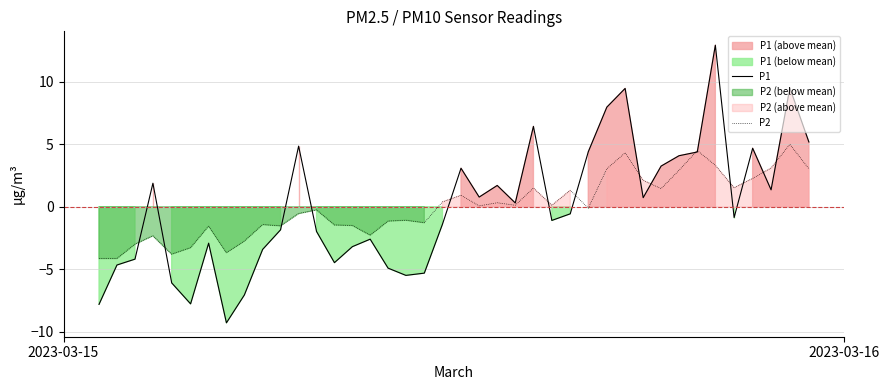

The P2 series shows 0.7 at 28. True or false?

False